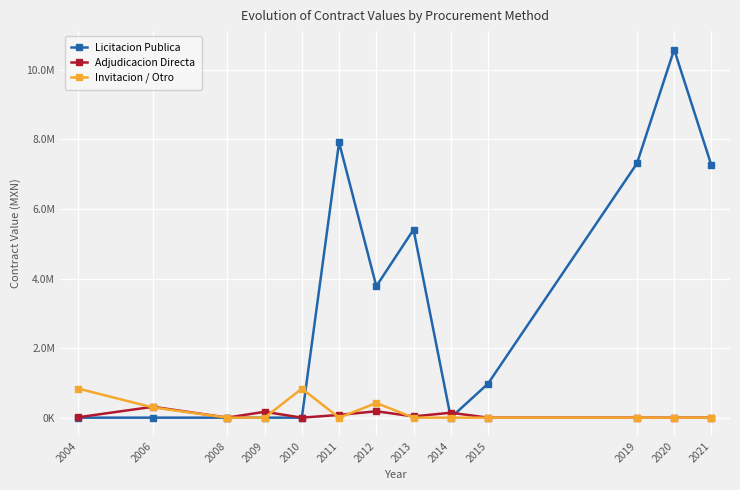

Reading right to left, extract all data points from this chart.

Licitacion Publica: 7258435.2	10586206.9	7308750.6	977022.0	0.0	5407395.5	3778879.3	7916002.4	0.0	0.0	0.0	0.0	0.0
Adjudicacion Directa: 0.0	0.0	0.0	0.0	141842.6	36093.1	184086.2	78826.8	0.0	168676.5	1330.0	312695.7	12536.0
Invitacion / Otro: 0.0	0.0	0.0	0.0	0.0	0.0	421519.0	0.0	834260.9	0.0	0.0	293793.1	834260.9